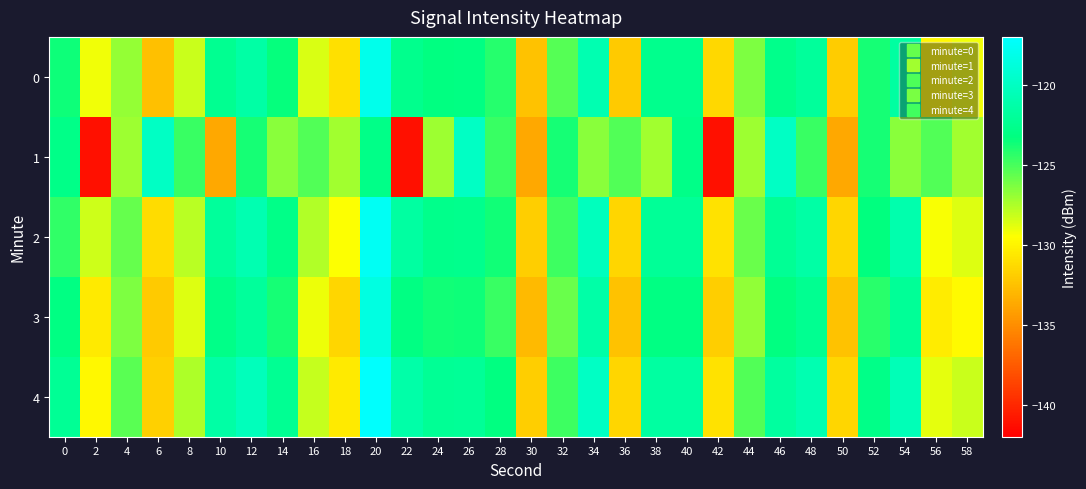

How many categories are shown in the chart?

30